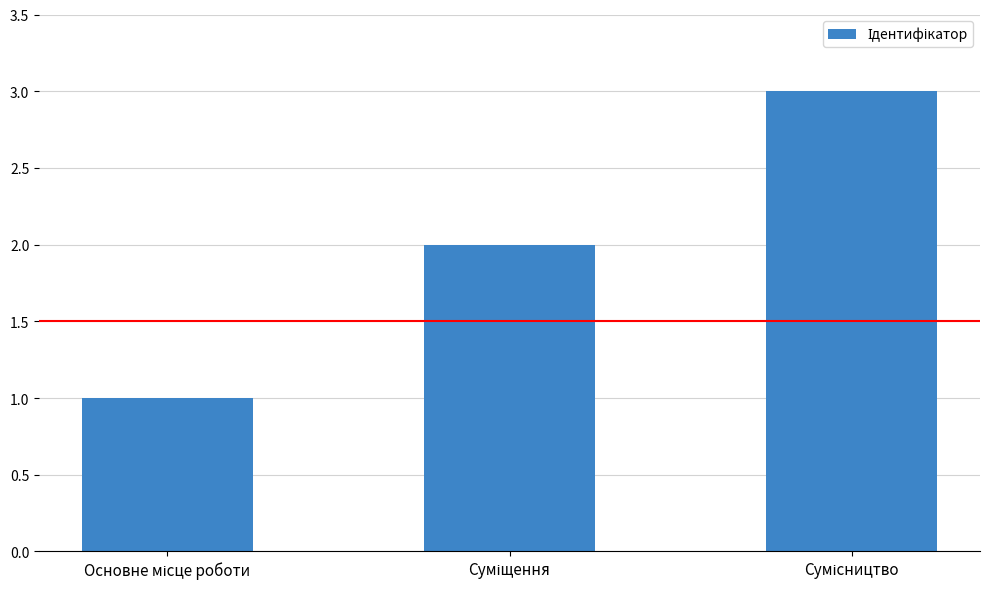

What is the sum of all values?

6